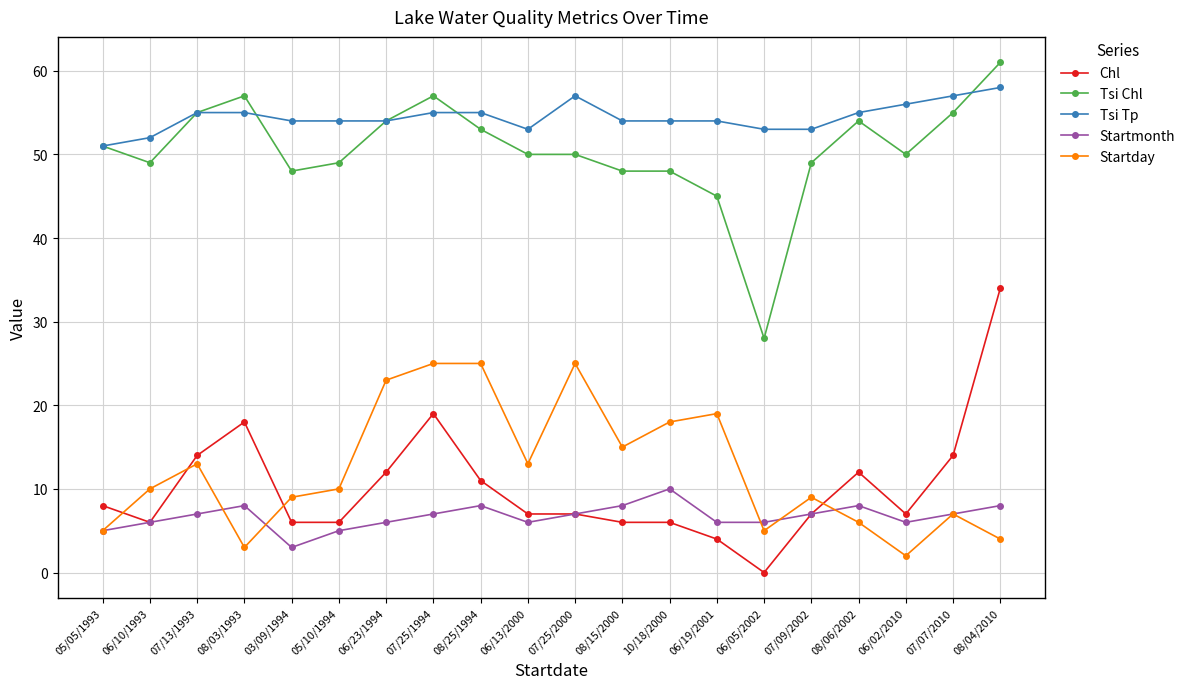

How many lines are shown in the chart?

5